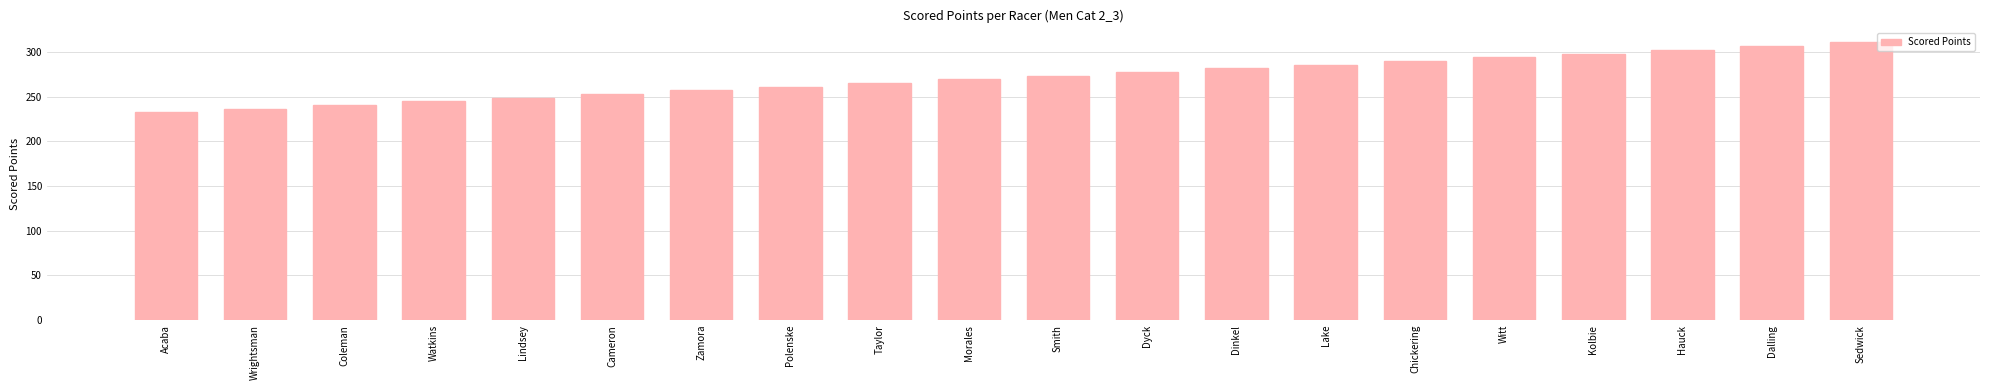

Where does the data first go above 273?

Smith